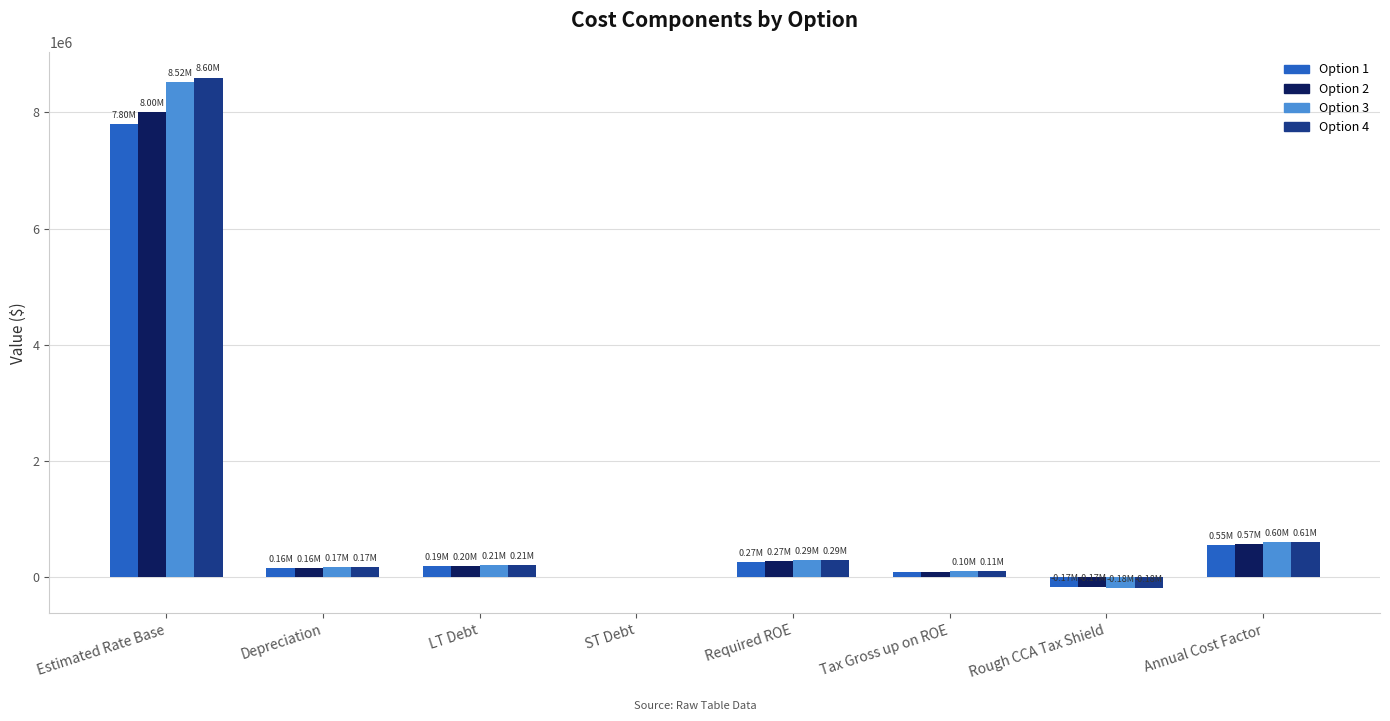

At which category is the sum across all series the highest?

Estimated Rate Base